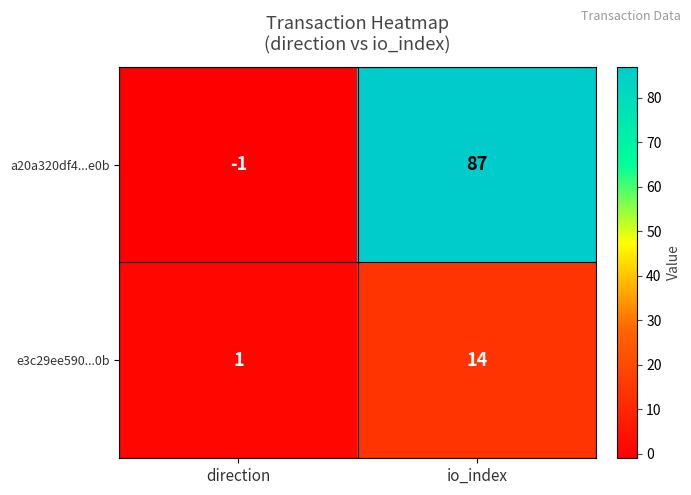

At how many categories does at least one series exceed 50?

1